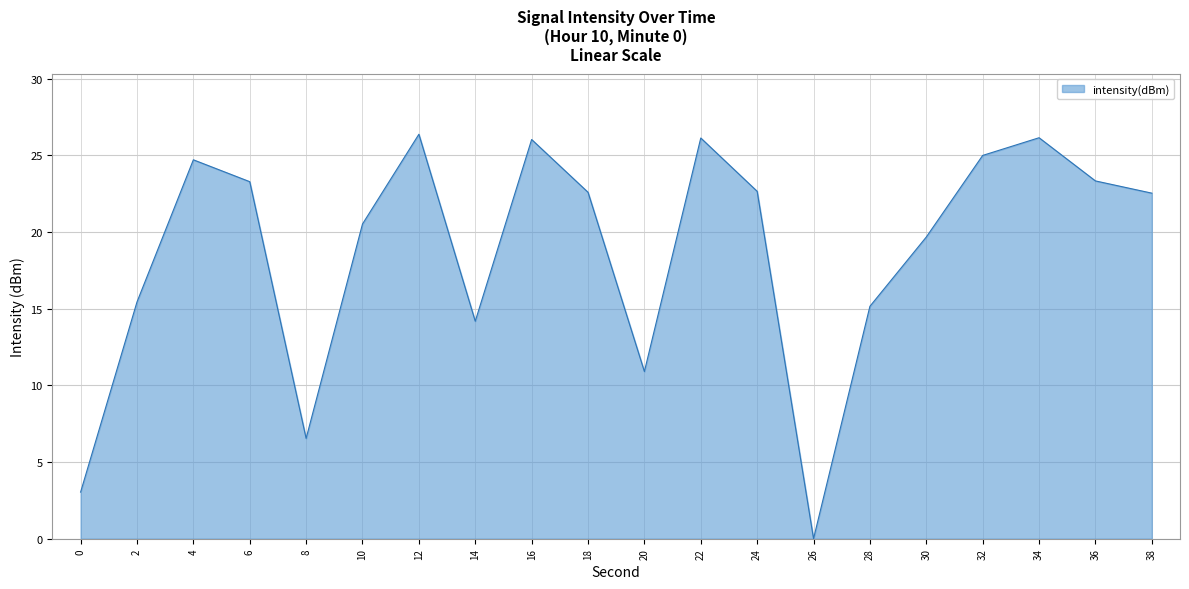

True or false: the data shows 26.0 at 16.

True